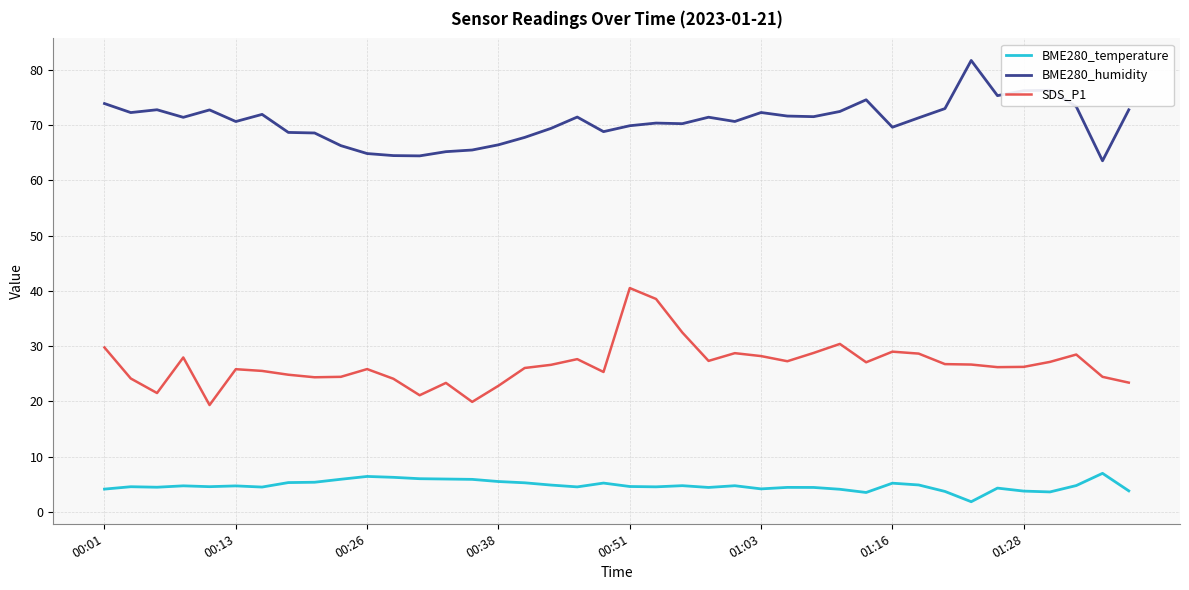

Rank the series by their average value, from highest to lowest.

BME280_humidity, SDS_P1, BME280_temperature